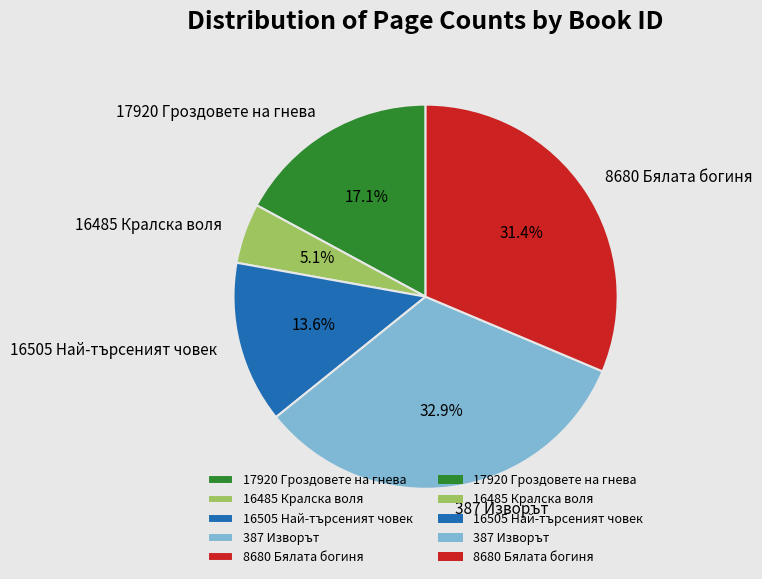

What percentage do 16505 Най-търсеният човек and 8680 Бялата богиня together represent?

45.0%